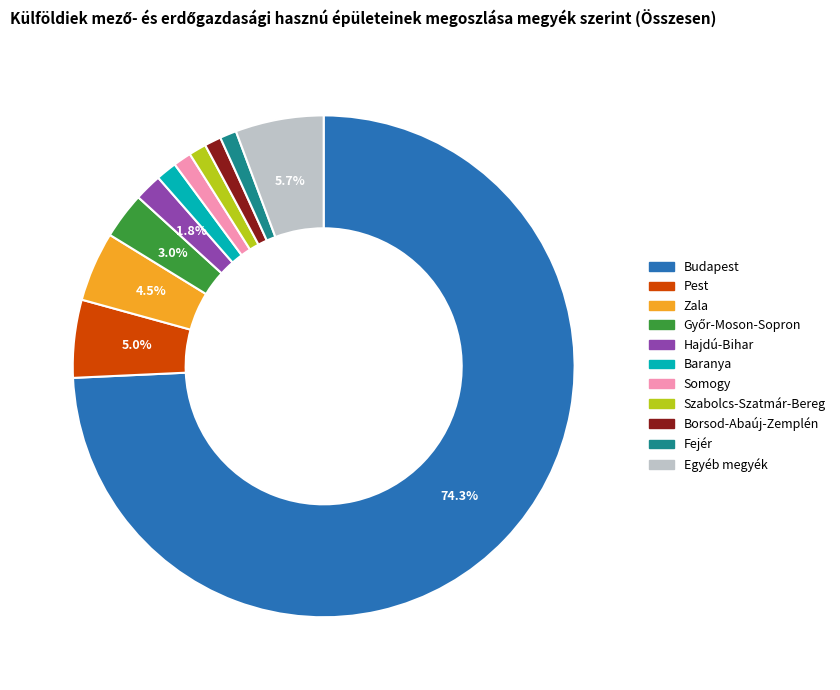

Does any single category account for the majority?

Yes